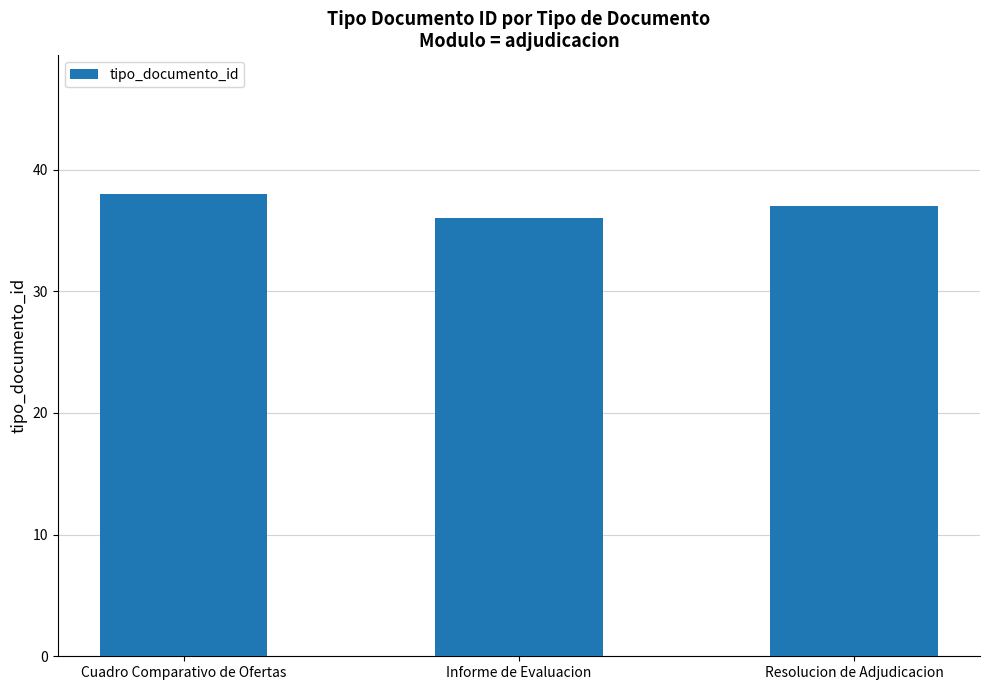

What is the change in value from Cuadro Comparativo de Ofertas to Resolucion de Adjudicacion?

-1